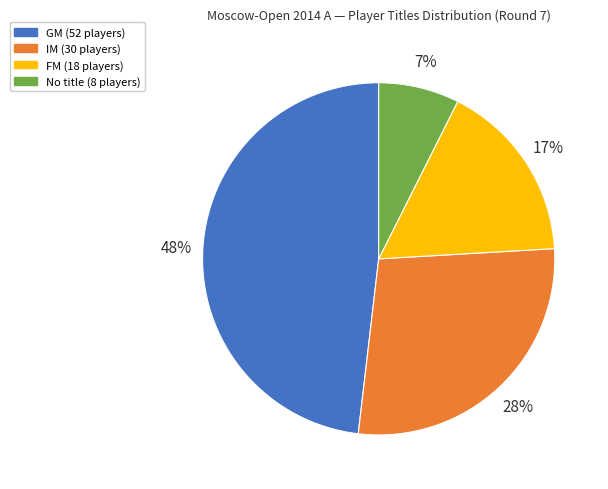

How many slices are in this pie chart?

4